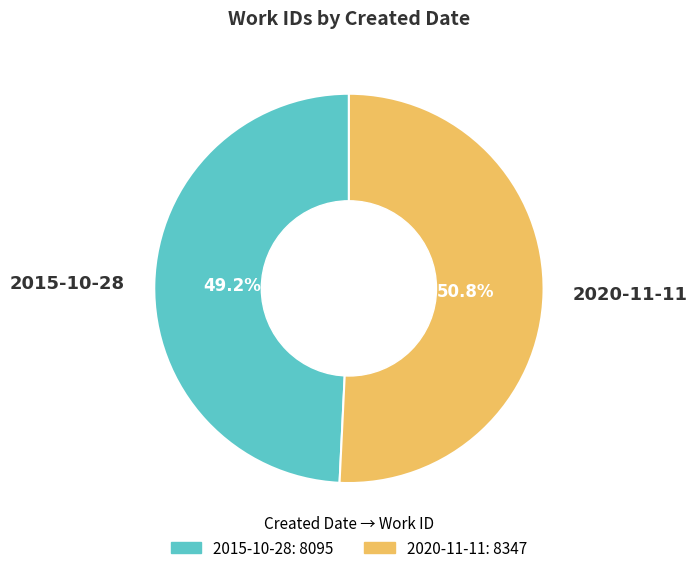

What is the ratio of the value at 2015-10-28 to the value at 2020-11-11?

1.0